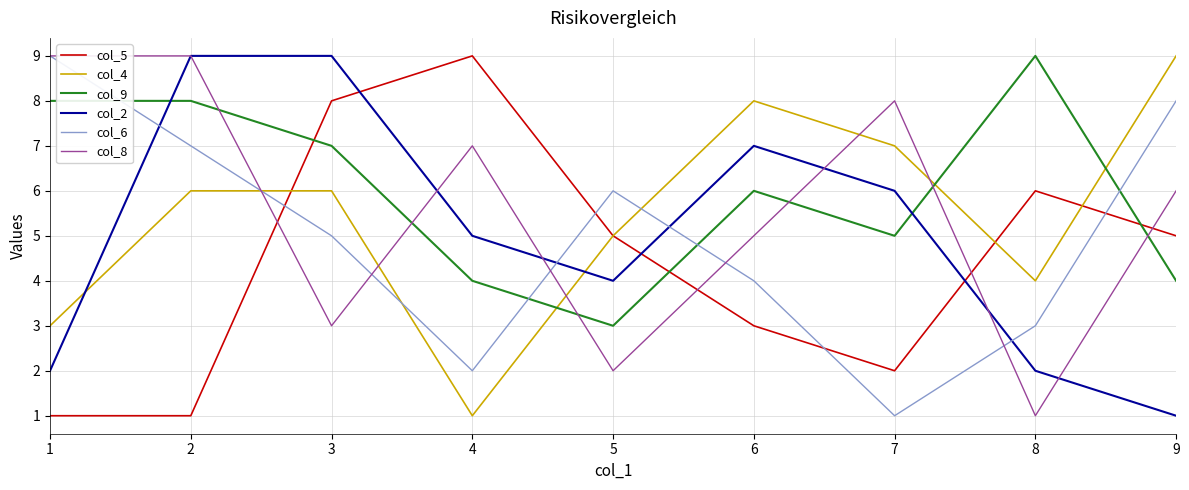

Between 1 and 8, which series saw the biggest shift?

col_8